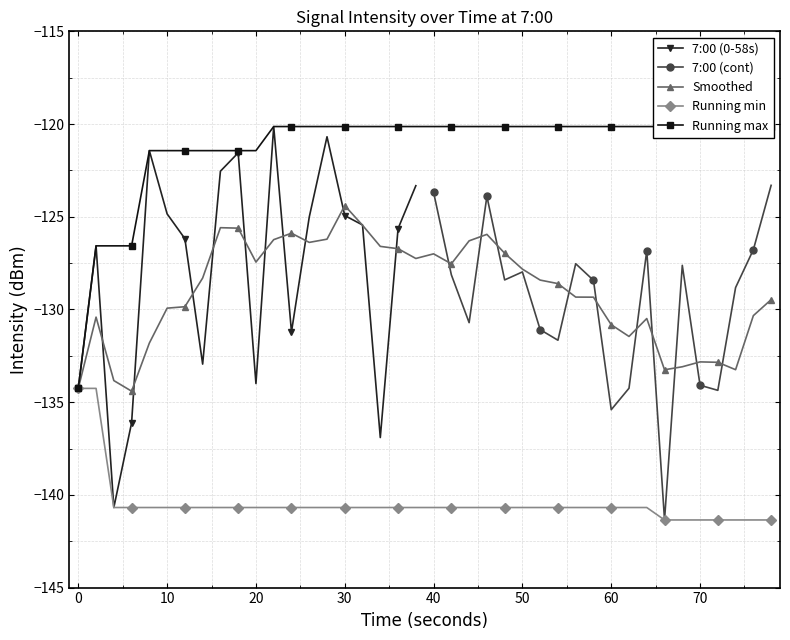

Which series ends up on top after the final intersection of 7:00 (0-58s) and 7:00 (cont)?

7:00 (cont)